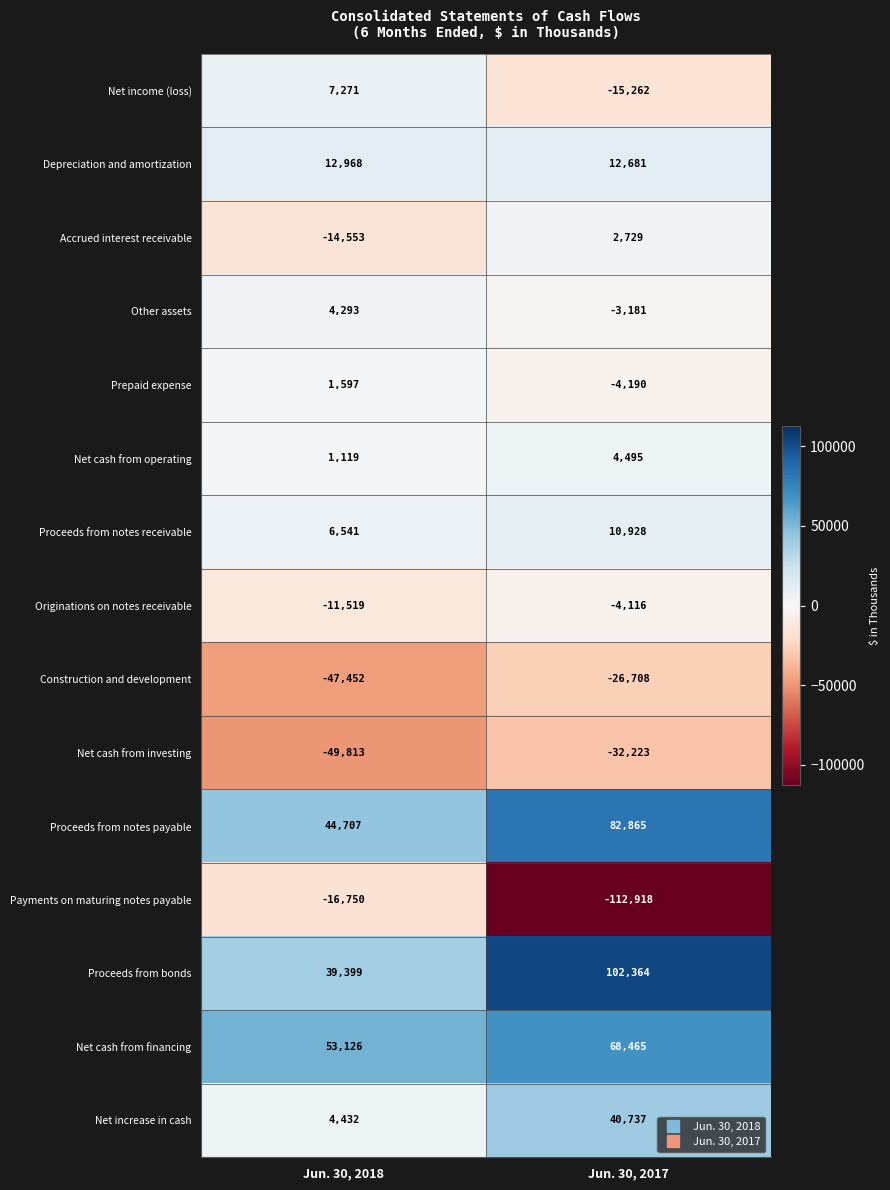

Reading right to left, extract all data points from this chart.

Net income (loss): Jun. 30, 2017=-15262	Jun. 30, 2018=7271
Depreciation and amortization: Jun. 30, 2017=12681	Jun. 30, 2018=12968
Accrued interest receivable: Jun. 30, 2017=2729	Jun. 30, 2018=-14553
Other assets: Jun. 30, 2017=-3181	Jun. 30, 2018=4293
Prepaid expense: Jun. 30, 2017=-4190	Jun. 30, 2018=1597
Net cash from operating: Jun. 30, 2017=4495	Jun. 30, 2018=1119
Proceeds from notes receivable: Jun. 30, 2017=10928	Jun. 30, 2018=6541
Originations on notes receivable: Jun. 30, 2017=-4116	Jun. 30, 2018=-11519
Construction and development: Jun. 30, 2017=-26708	Jun. 30, 2018=-47452
Net cash from investing: Jun. 30, 2017=-32223	Jun. 30, 2018=-49813
Proceeds from notes payable: Jun. 30, 2017=82865	Jun. 30, 2018=44707
Payments on maturing notes payable: Jun. 30, 2017=-112918	Jun. 30, 2018=-16750
Proceeds from bonds: Jun. 30, 2017=102364	Jun. 30, 2018=39399
Net cash from financing: Jun. 30, 2017=68465	Jun. 30, 2018=53126
Net increase in cash: Jun. 30, 2017=40737	Jun. 30, 2018=4432